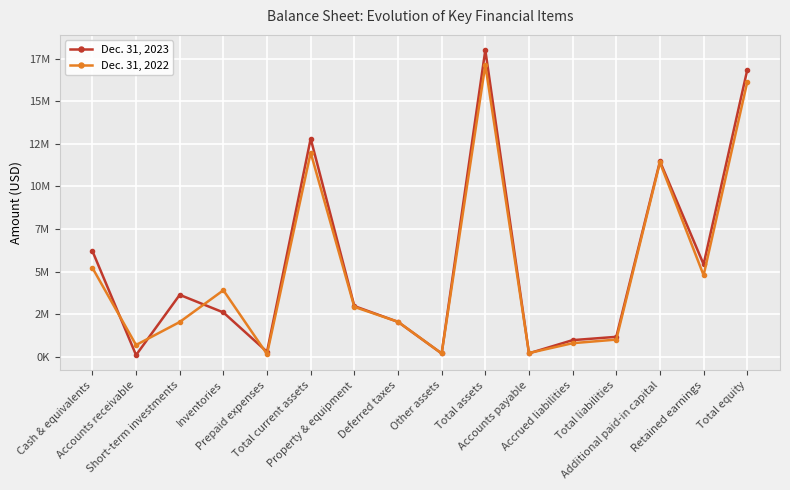

In Dec. 31, 2022, how many points are lower than both neighbors (excluding endpoints)?

5